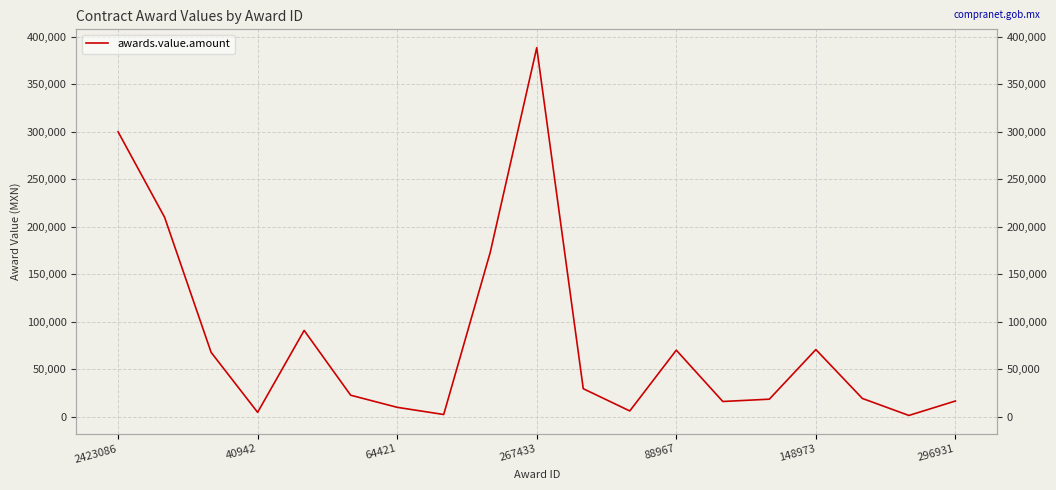

What is the change in value from 11 to 16?

+13159.9